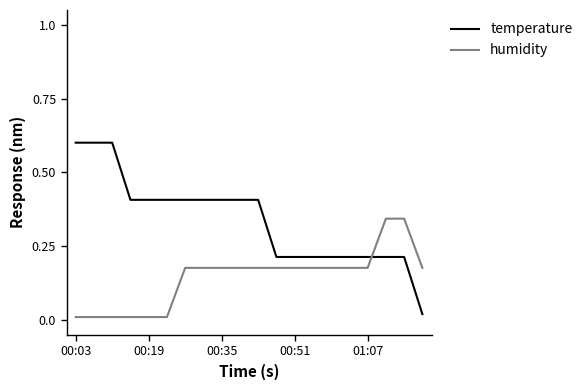

What is the average value of the humidity series?

0.1